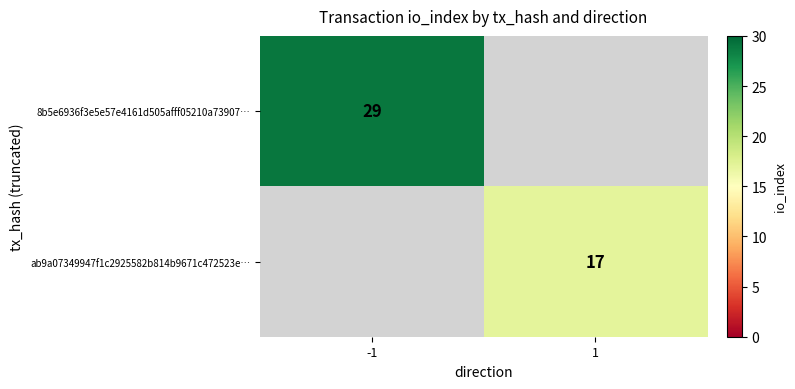

The 8b5e6936f3e5e57e4161d505afff05210a73907… series shows 29 at -1. True or false?

True